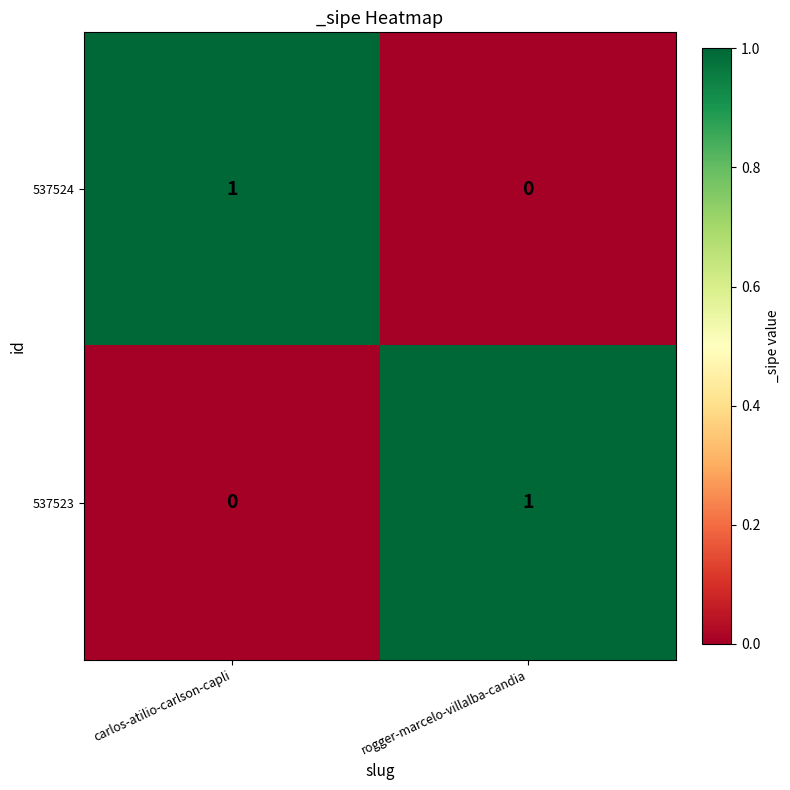

Rank the series at carlos-atilio-carlson-capli from lowest to highest value.

537523, 537524